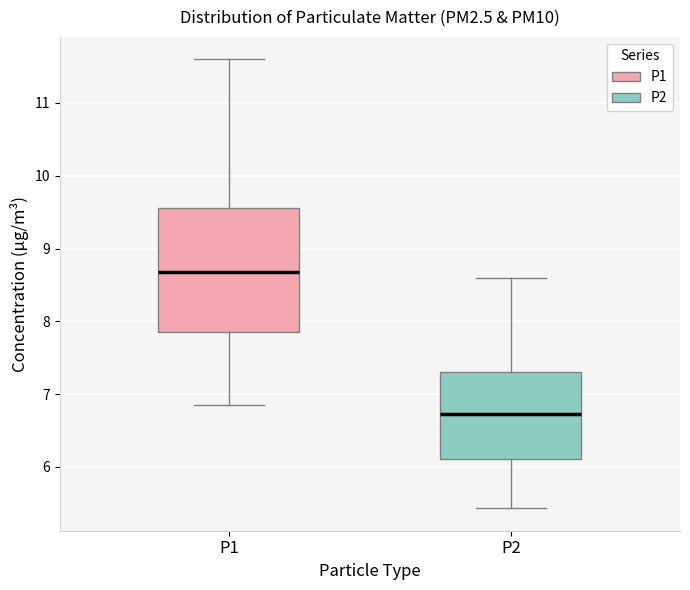

Where does the median line of the box for P2 sit on the y-axis? The values are not printed on the chart, so give them approximately, as read against the axis.

6.7